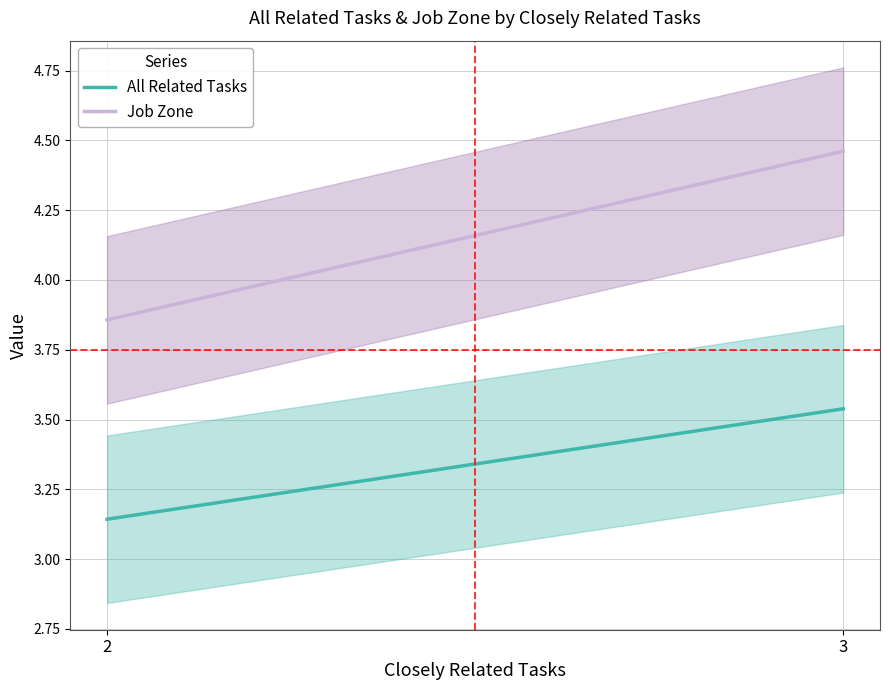

True or false: All Related Tasks has a value of 4.4 at 2.

False